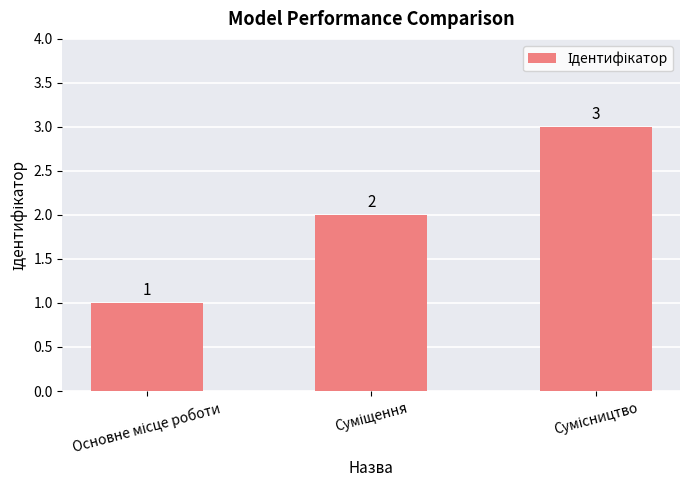

Count the values in the range 1 to 3.

3